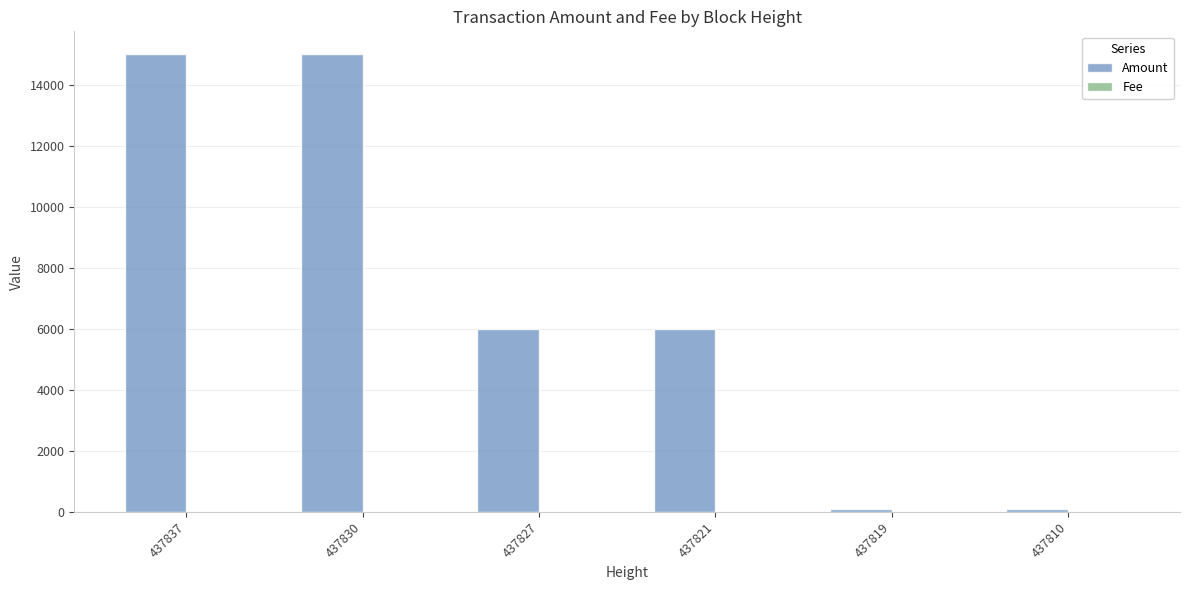

Are the bars grouped side by side (vs. stacked)?

Yes